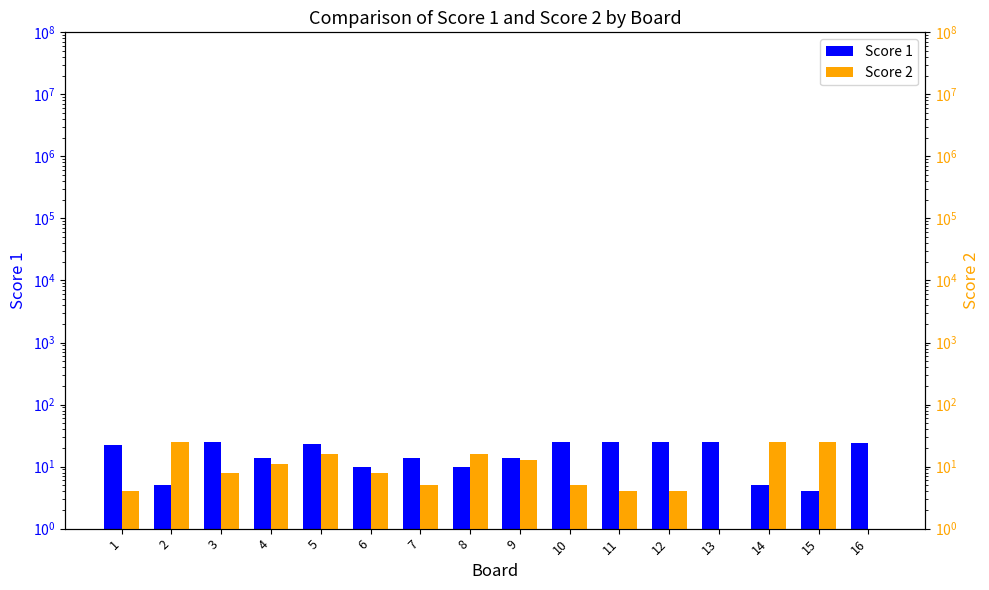

What is the total value across all series at 12?

29